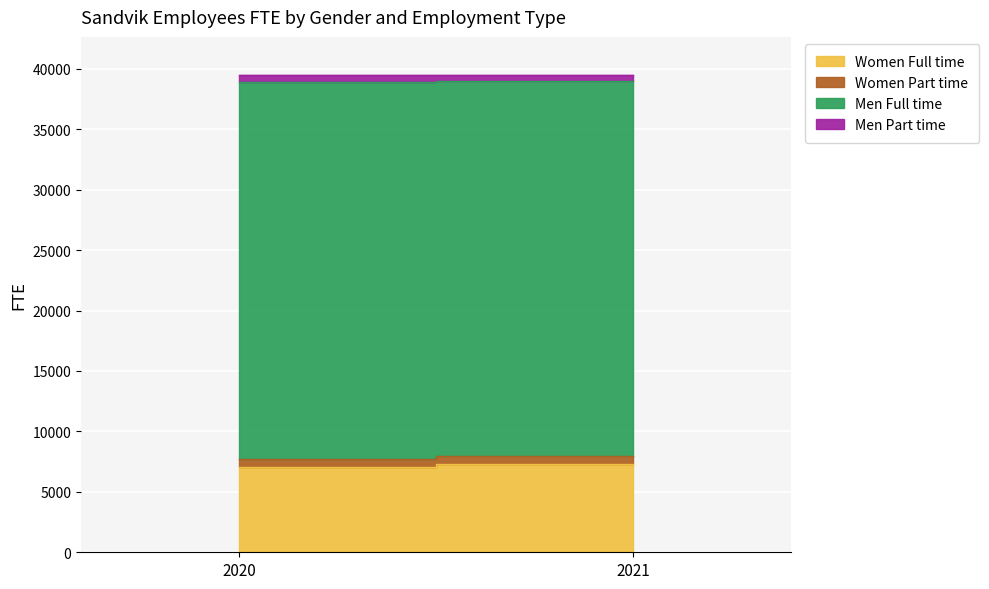

Which category has the lowest value in the Women Full time series?

2020